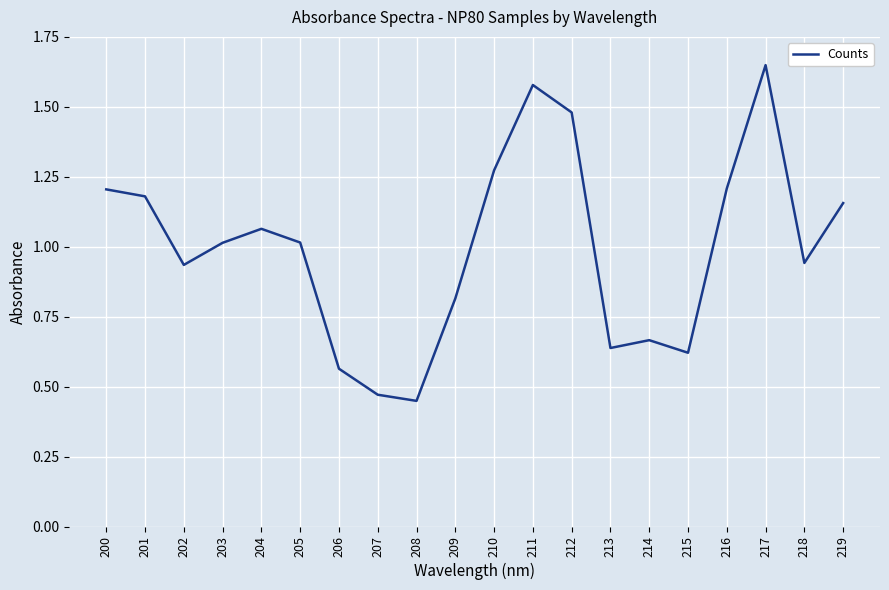

Is it true that the value at 203 is 1.0?

True